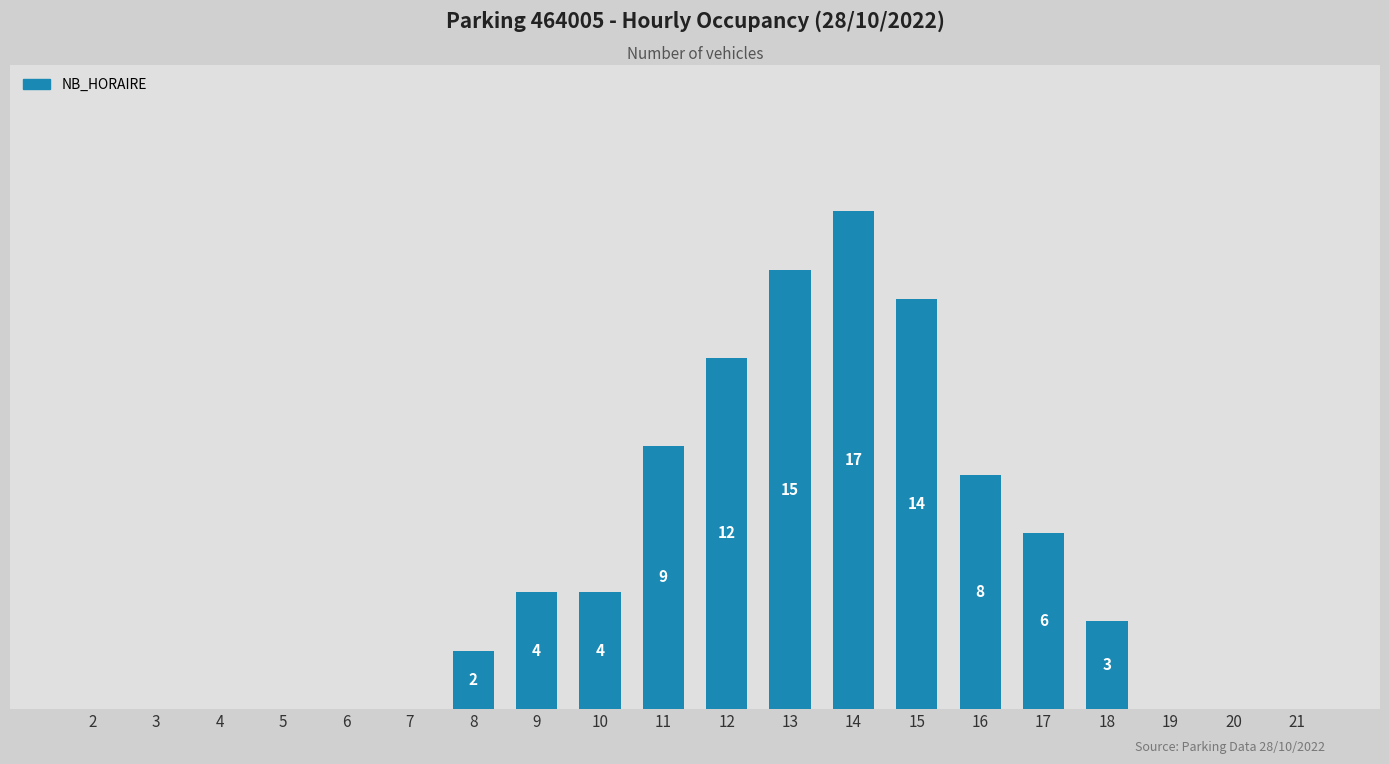

What is the sum of the values at 19 and 17?

6